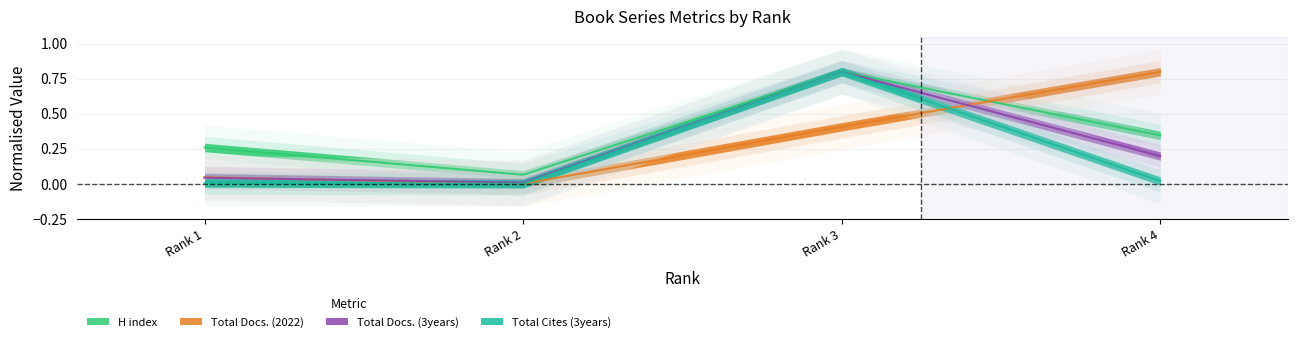

At which category does H index reach its first local valley?

Rank 2